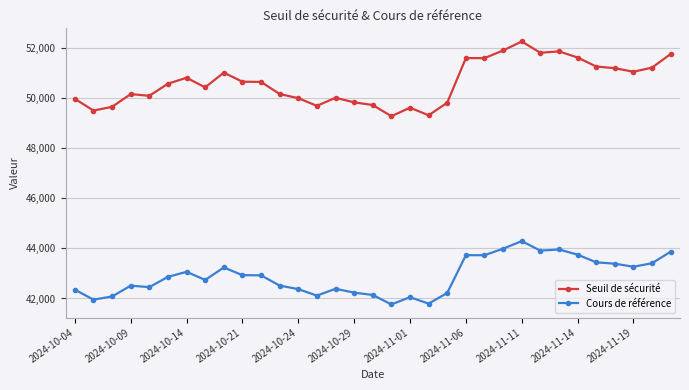

List the series in order of their overall mean, highest first.

Seuil de sécurité, Cours de référence